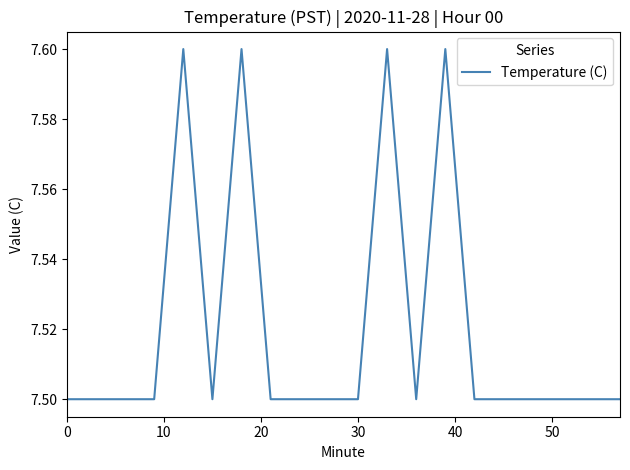

What is the greatest value displayed?

7.6